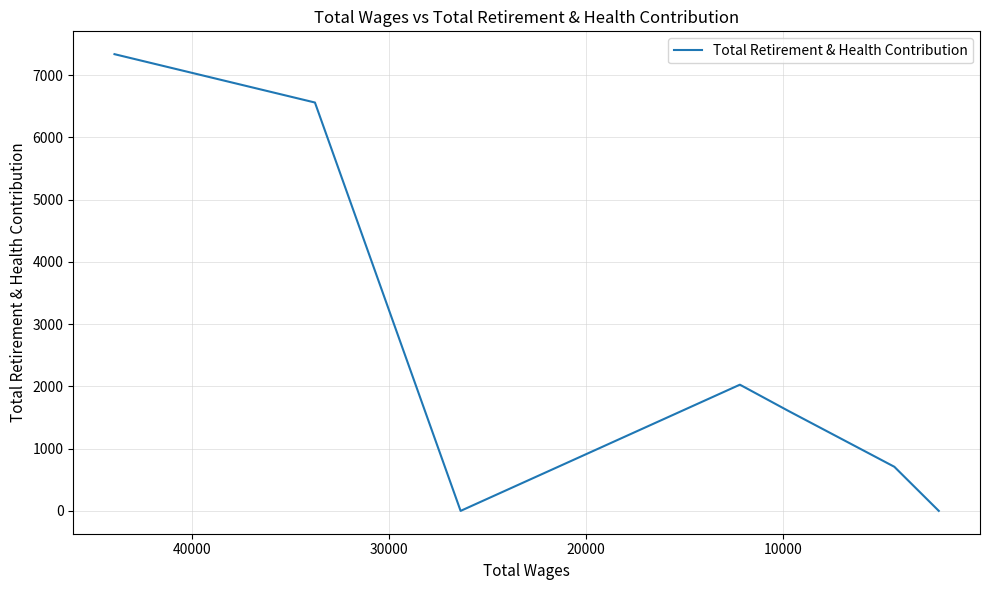

How many categories are shown in the chart?

7